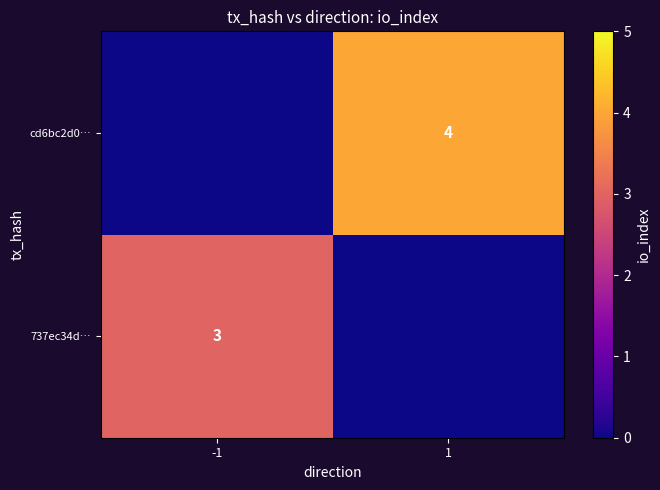

True or false: cd6bc2d0… has a value of 5 at 1.

False